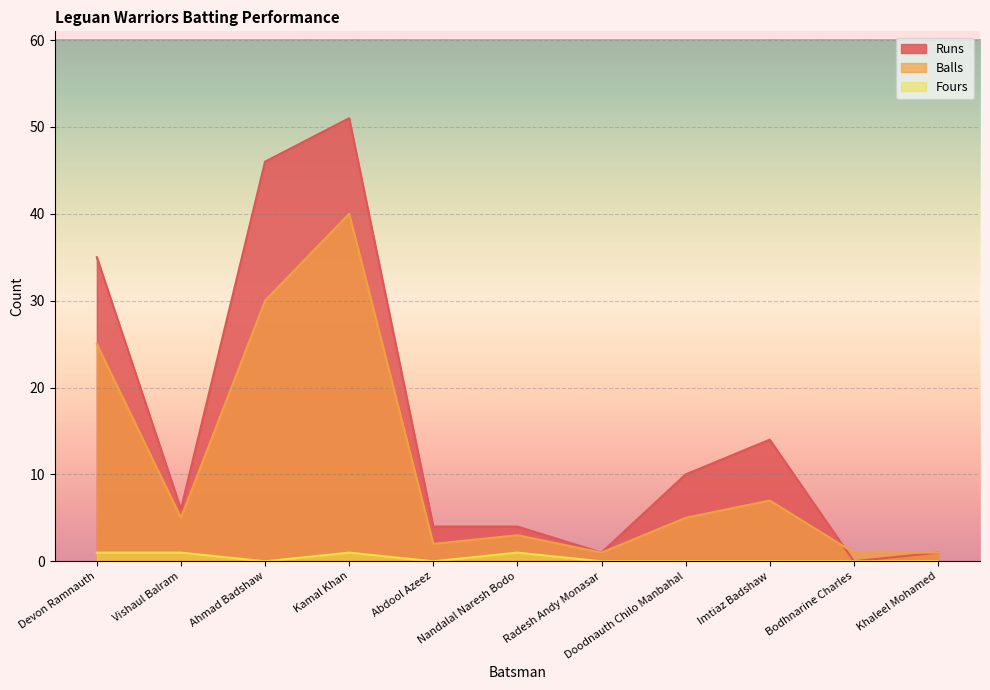

How many lines are shown in the chart?

3